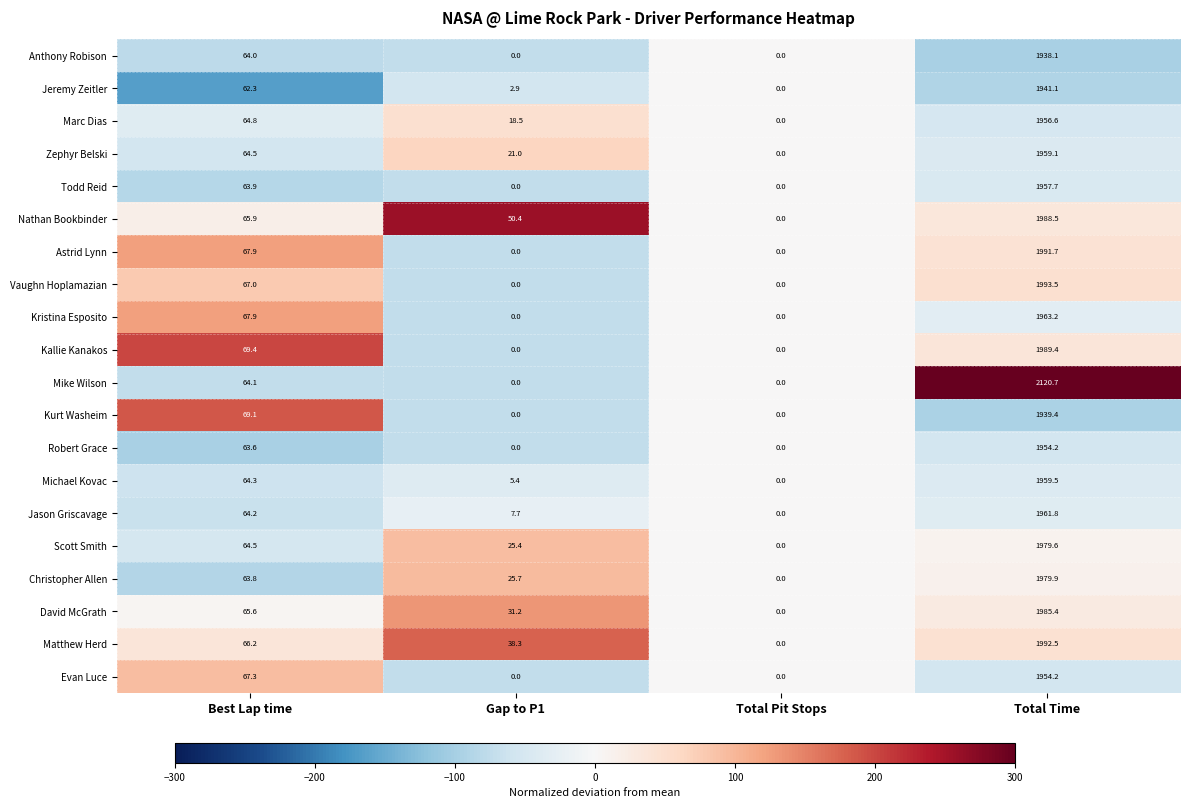

How many series are shown in this chart?

20